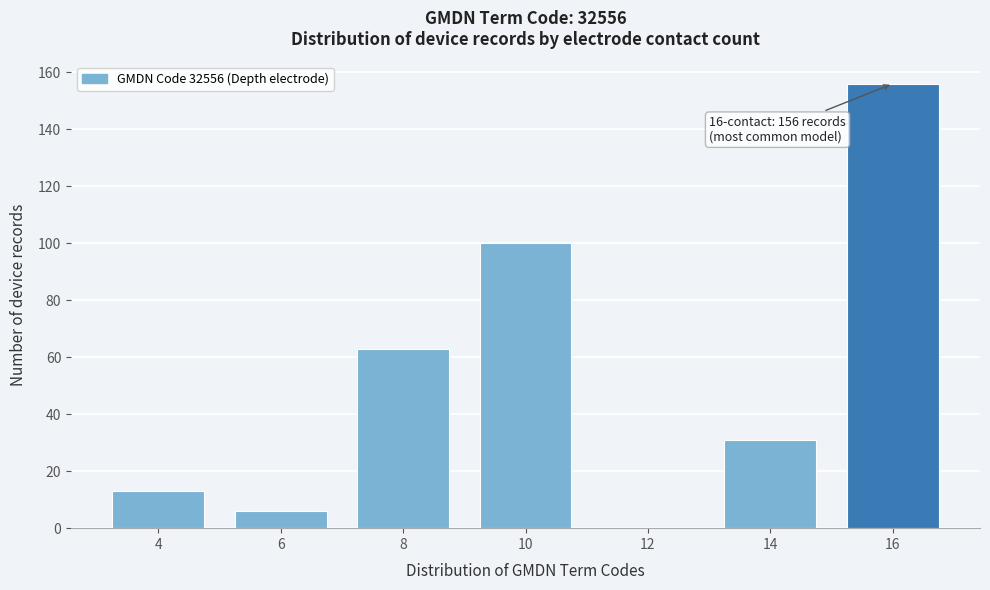

Reading left to right, list all the values displayed in this chart.

4=13	6=6	8=63	10=100	12=0	14=31	16=156